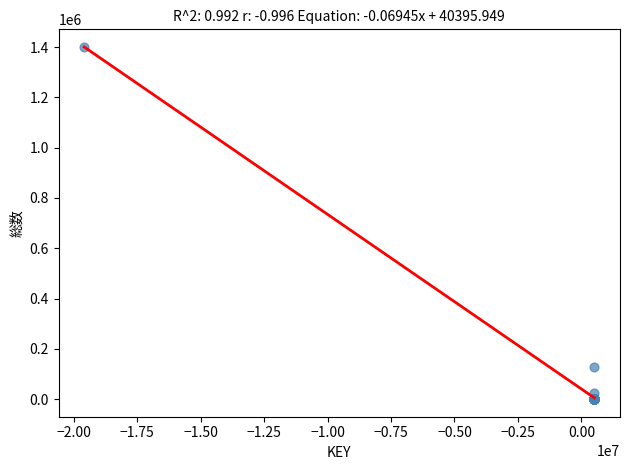

What Y value in the scatter plot is closest to 700370?

127846